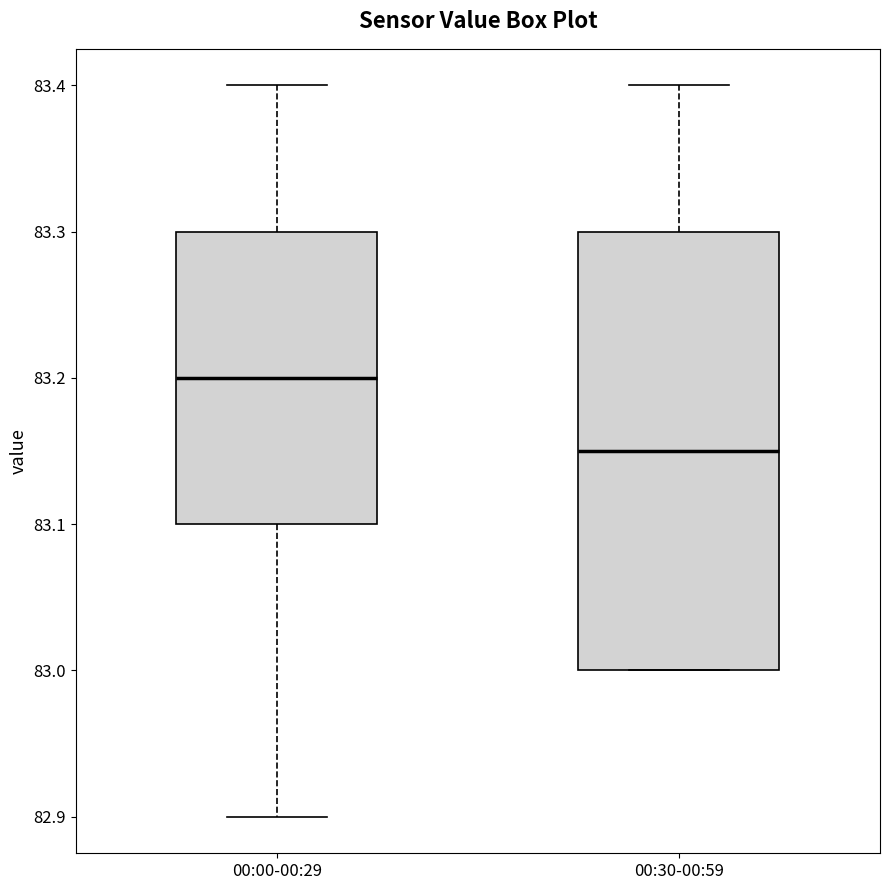

Which box is the tallest, from its lower edge to its upper edge?

00:30-00:59